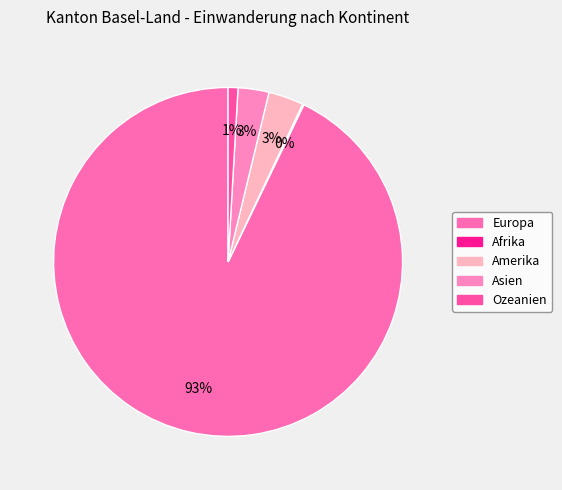

Is Europa the majority of the pie?

Yes